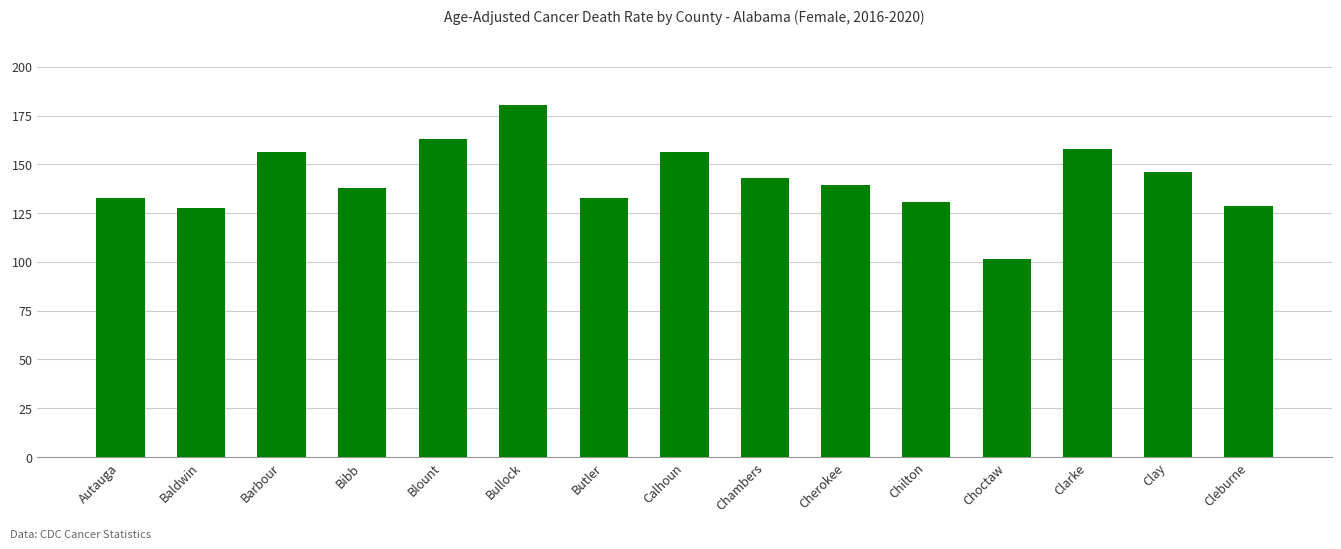

True or false: the data shows 220.3 at Calhoun.

False